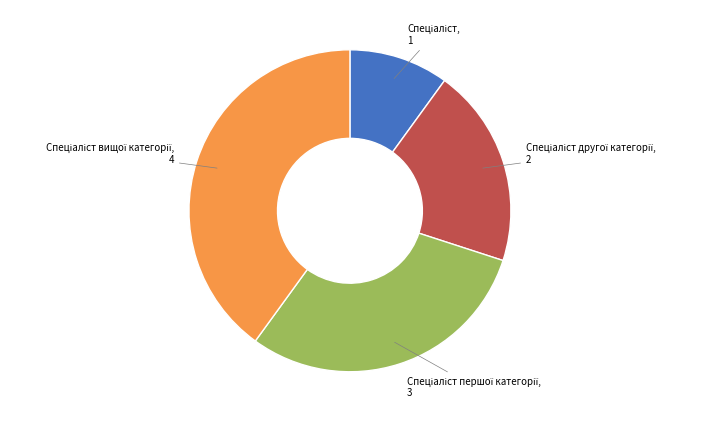

How many slices are in this pie chart?

4